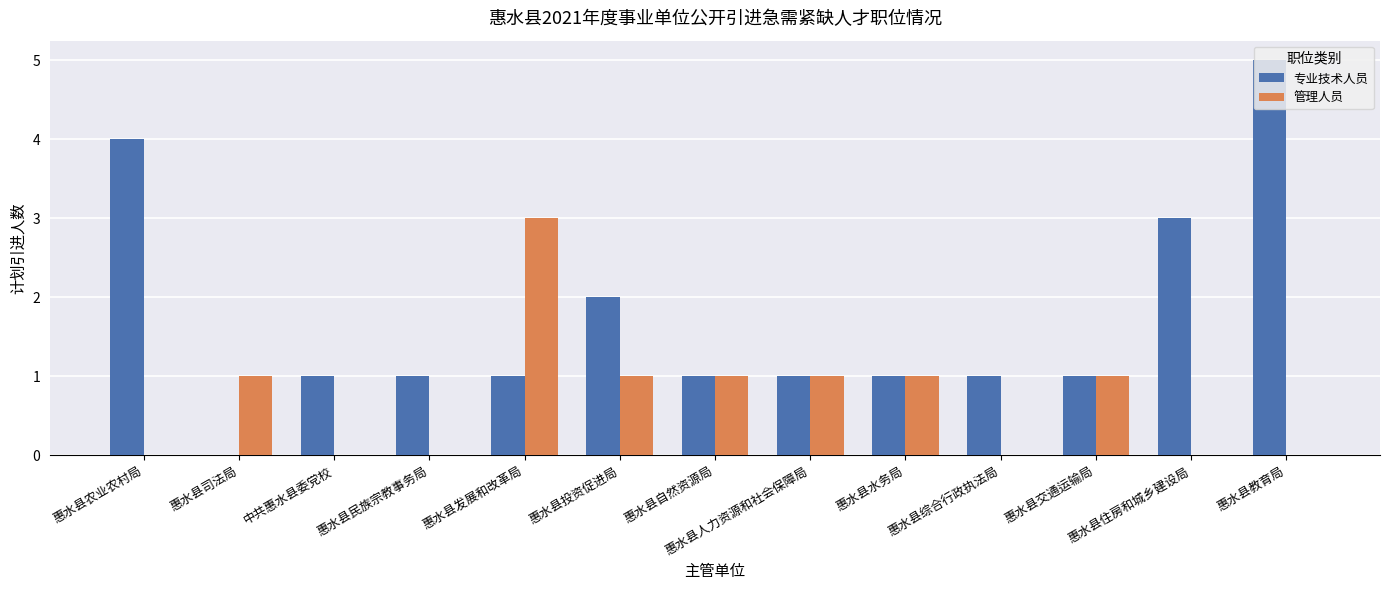

Which series changed the most between 惠水县农业农村局 and 惠水县自然资源局?

专业技术人员